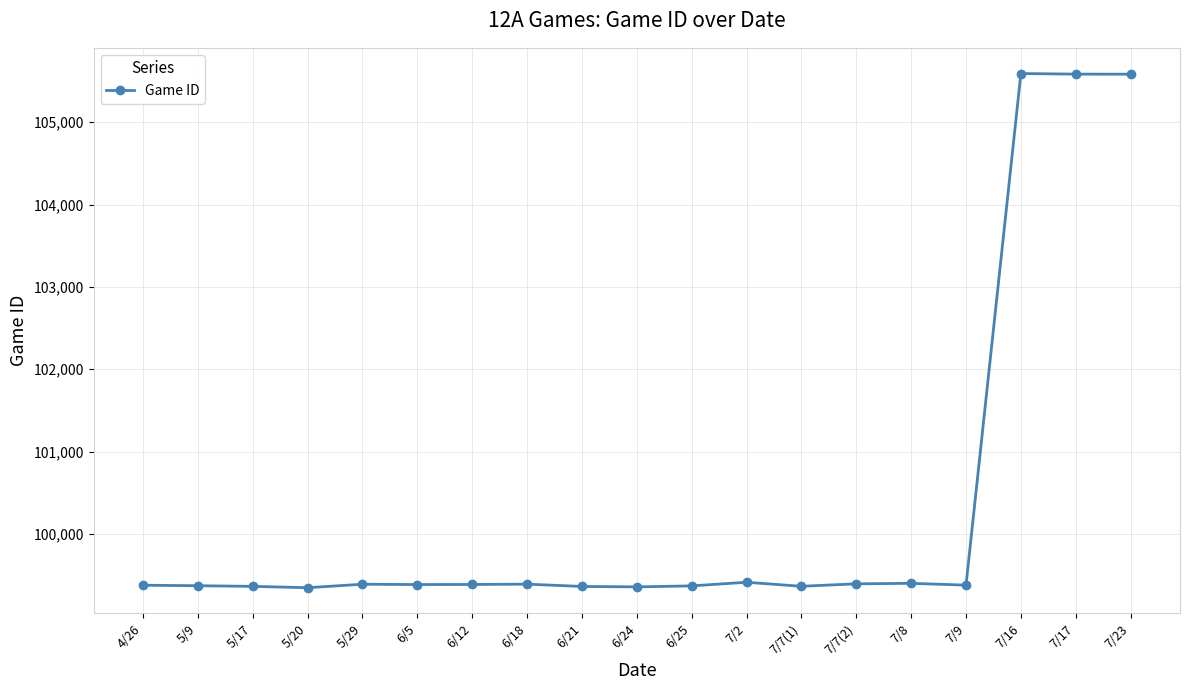

Is it true that the value at 6/5 is 99387?

True